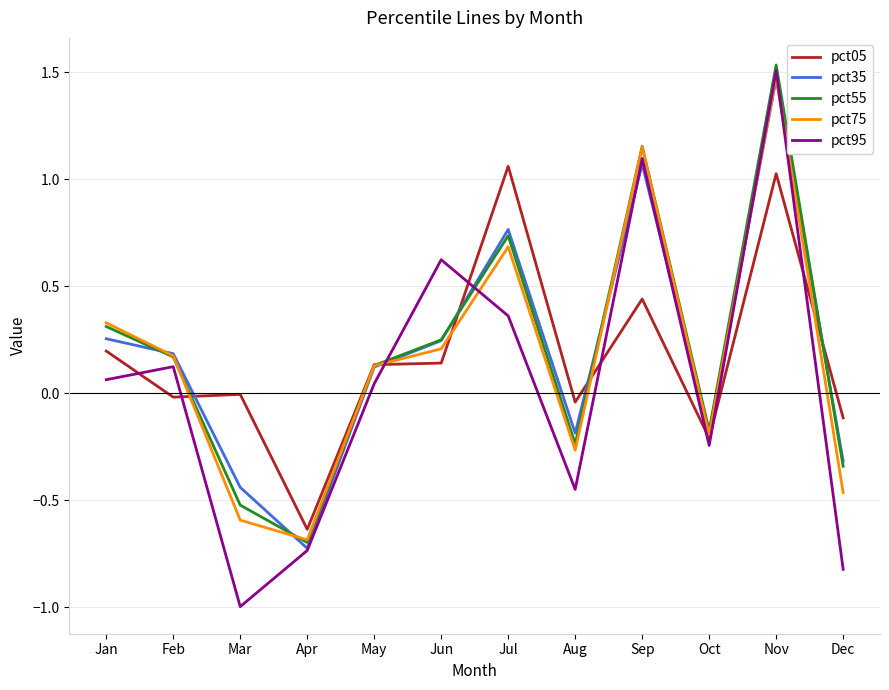

At which category does the chart reach its peak across all series?

Nov